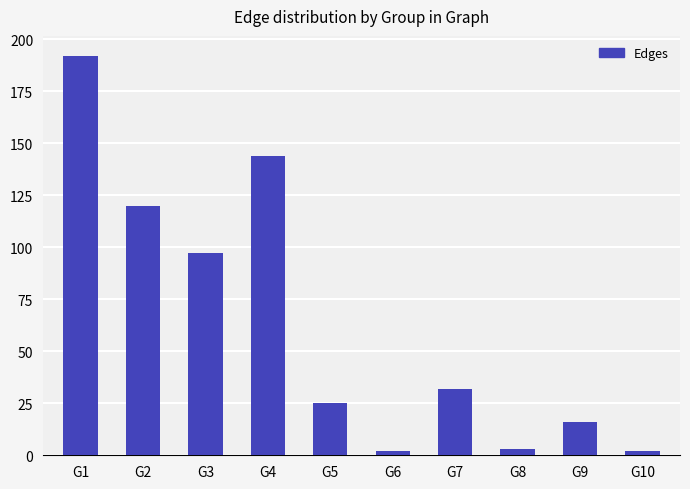

Where does the data first go above 32?

G1